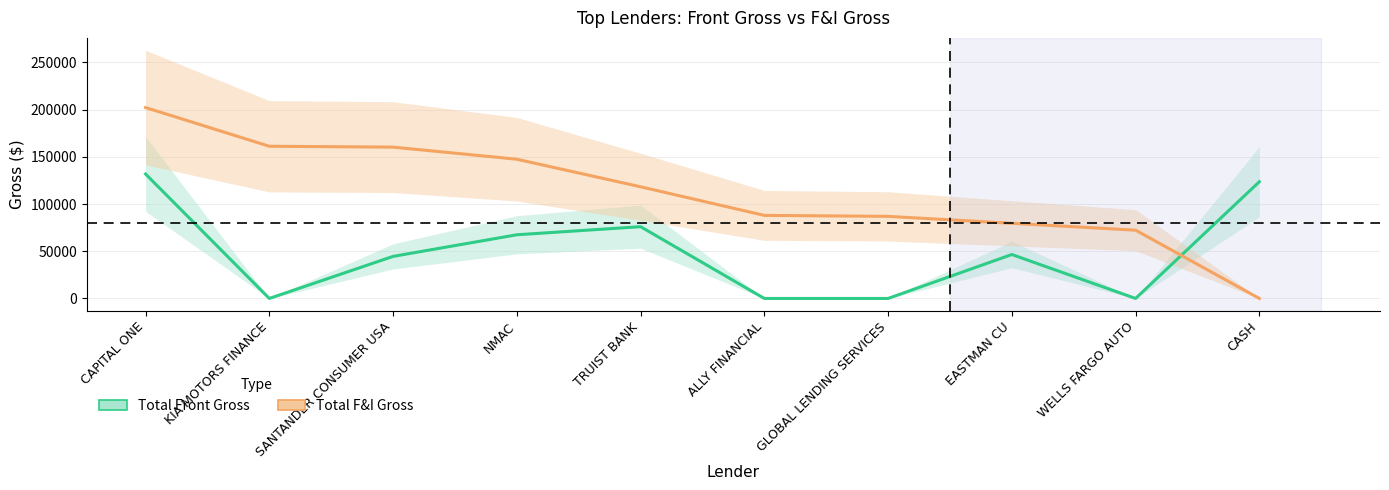

At which label is Total F&I Gross closest to 101088?

ALLY FINANCIAL